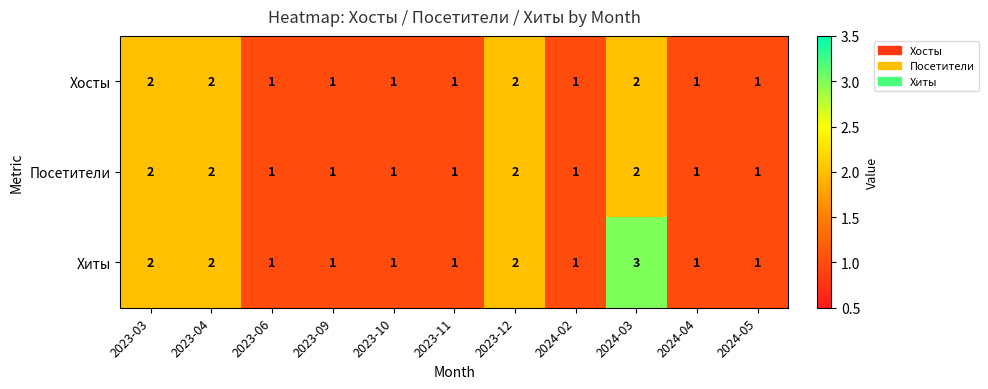

How many Хосты values are between 1 and 2?

11